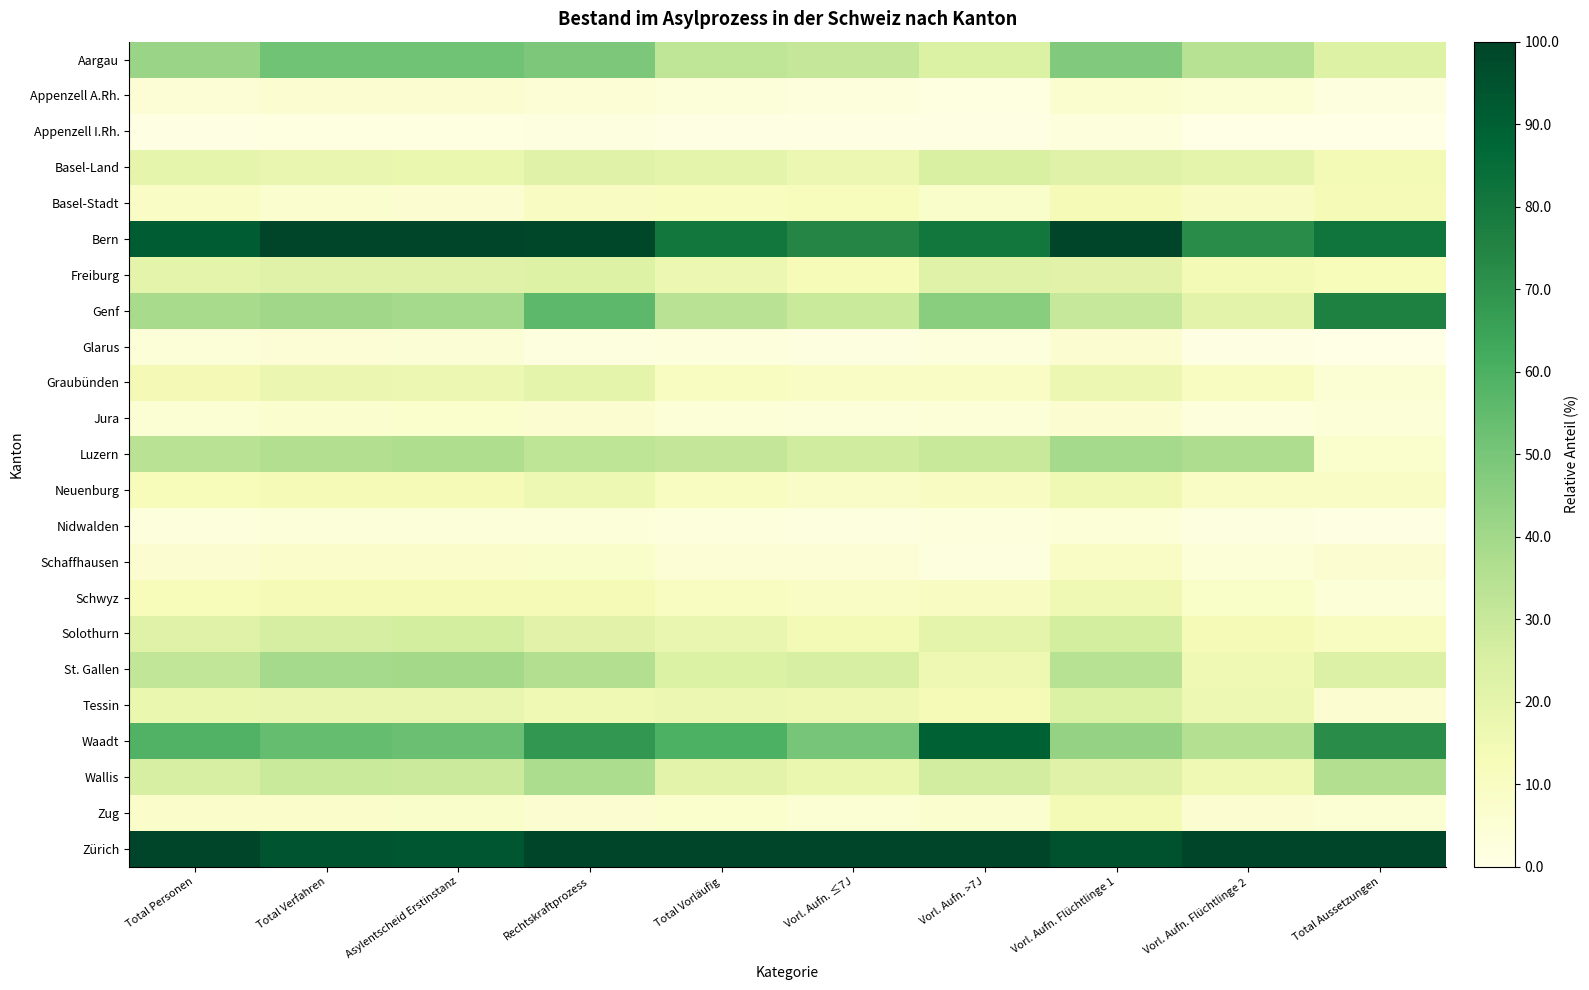

Between Total Verfahren and Vorl. Aufn. ≤7J, which series saw the biggest shift?

Bern